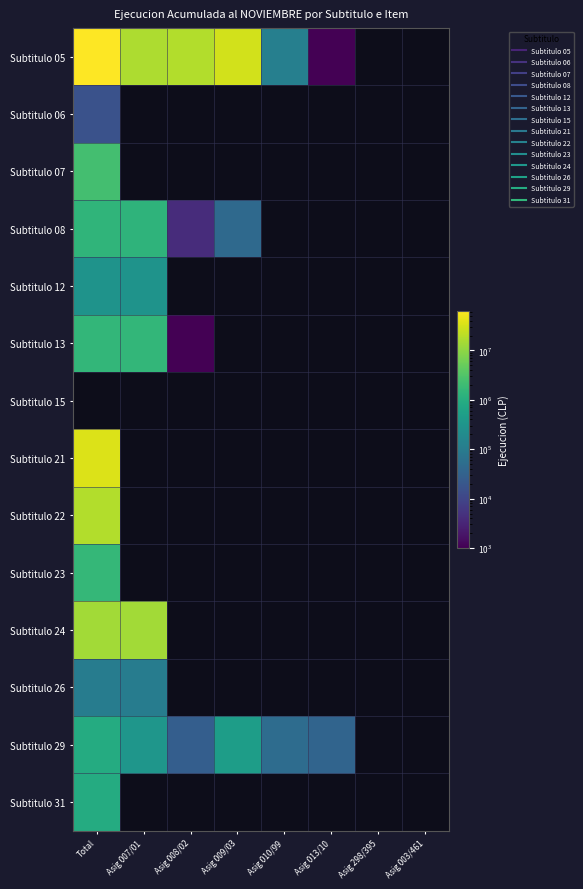

Which label corresponds to the largest value in the chart?

Total